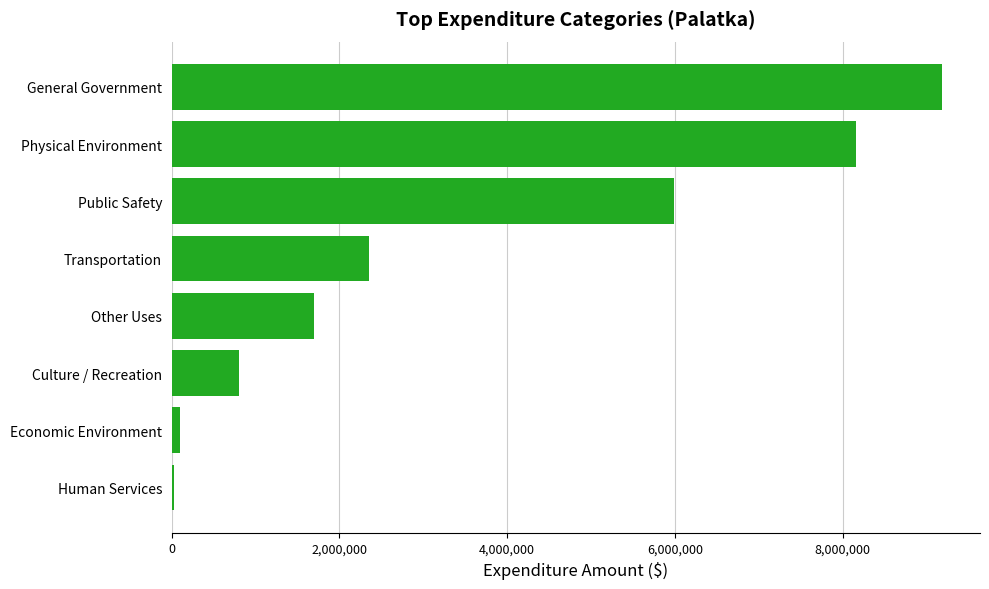

What is the average value?

3539957